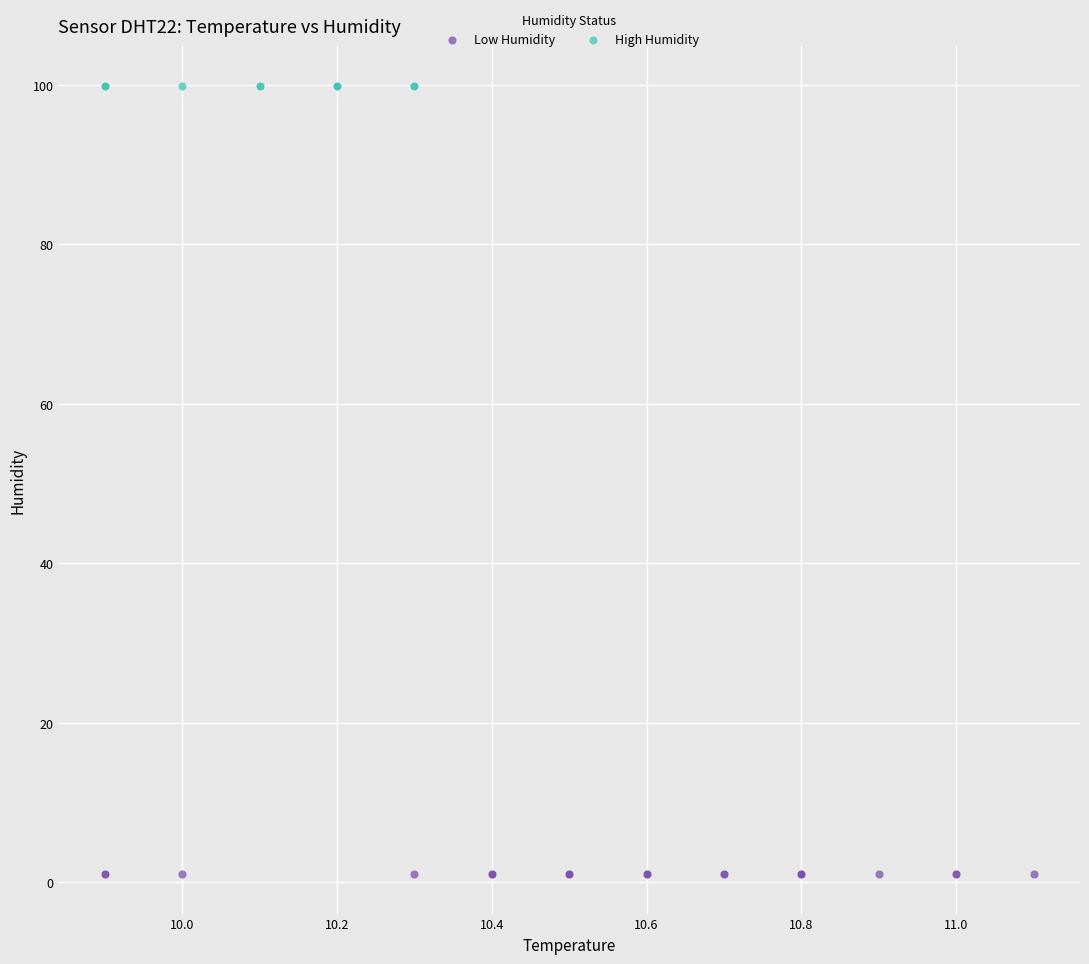

Which series reaches the minimum Y coordinate?

Low Humidity